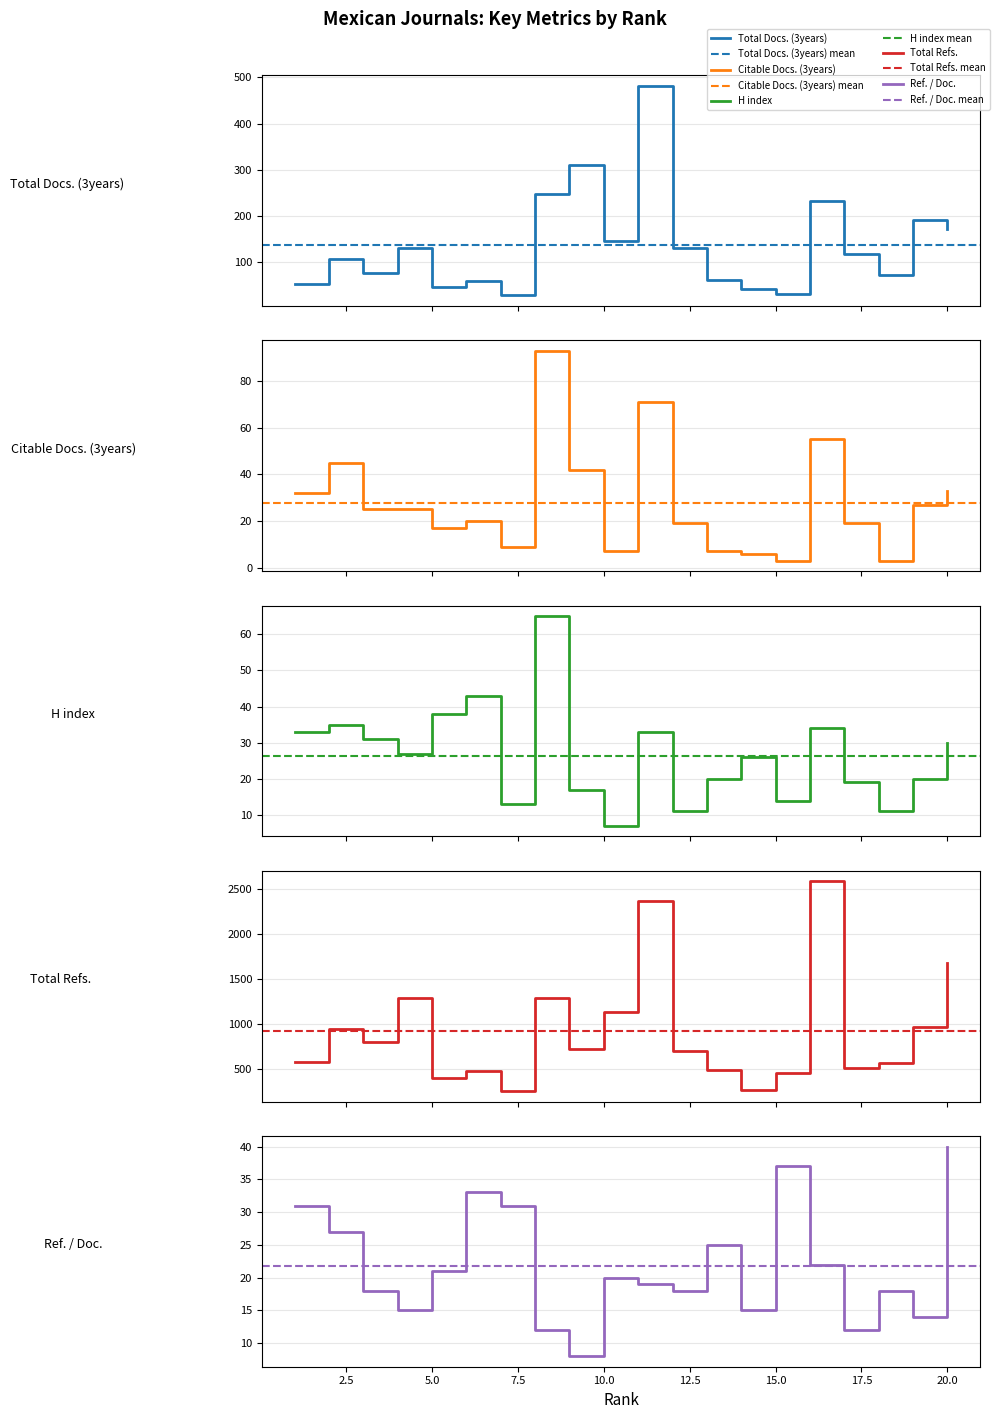

What is the average value of the Total Docs. (3years) series?

136